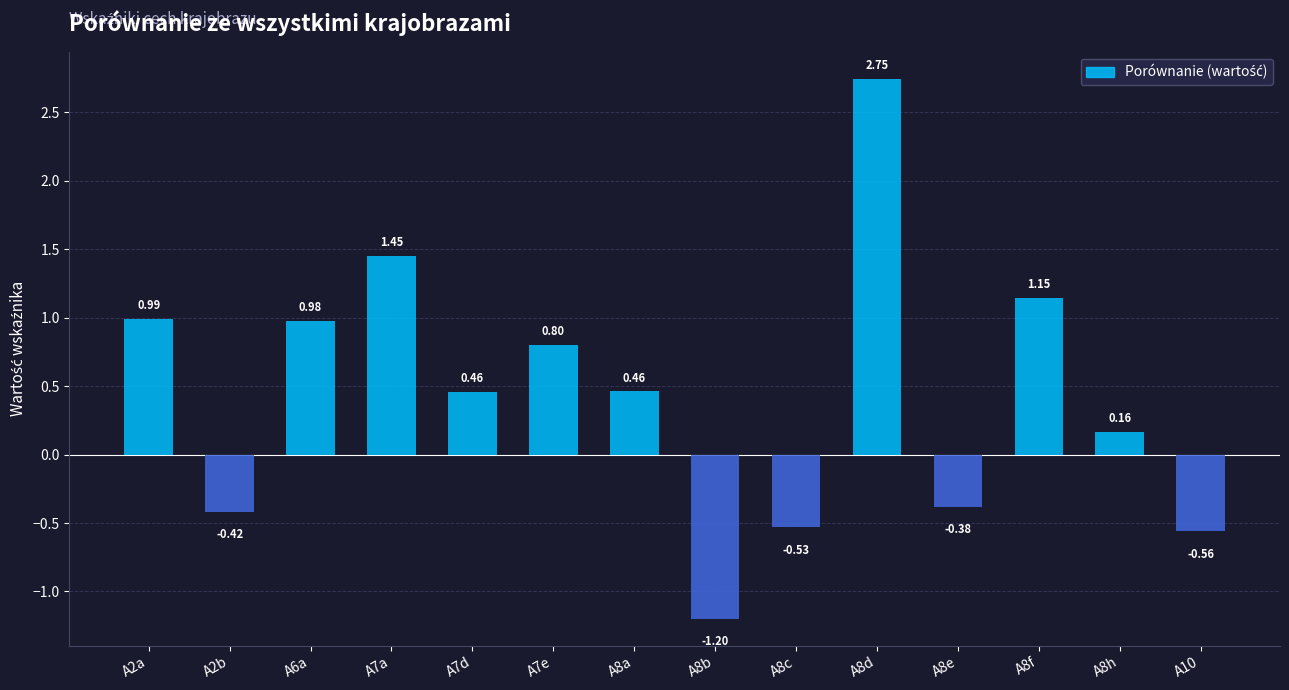

What is the sum of all values?

6.1